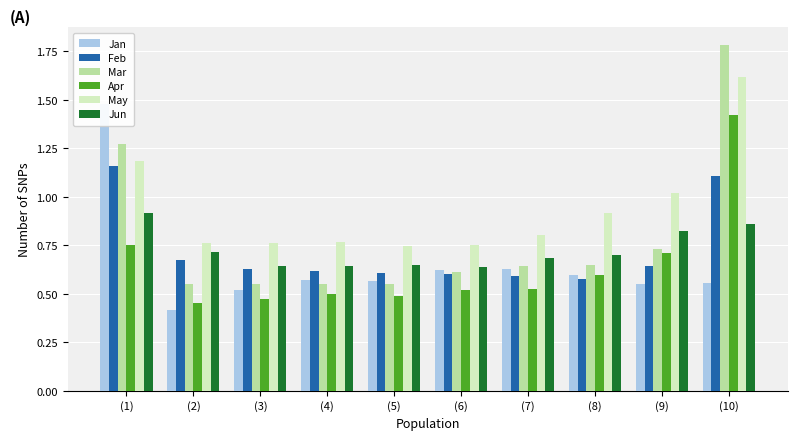

Which series has the largest total across all categories?

May